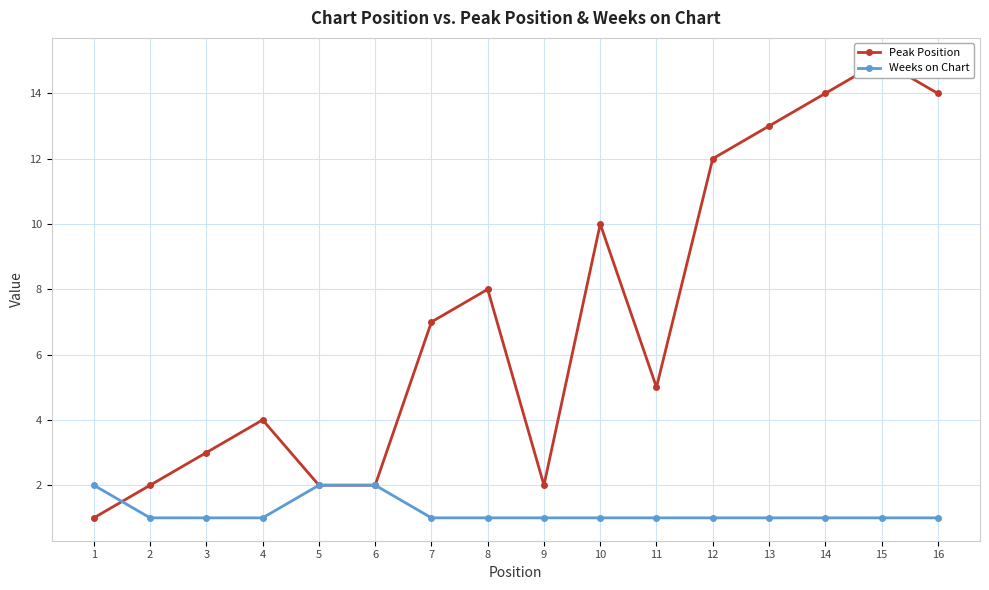

List the labels in order of Peak Position value, largest first.

15, 14, 16, 13, 12, 10, 8, 7, 11, 4, 3, 2, 5, 6, 9, 1